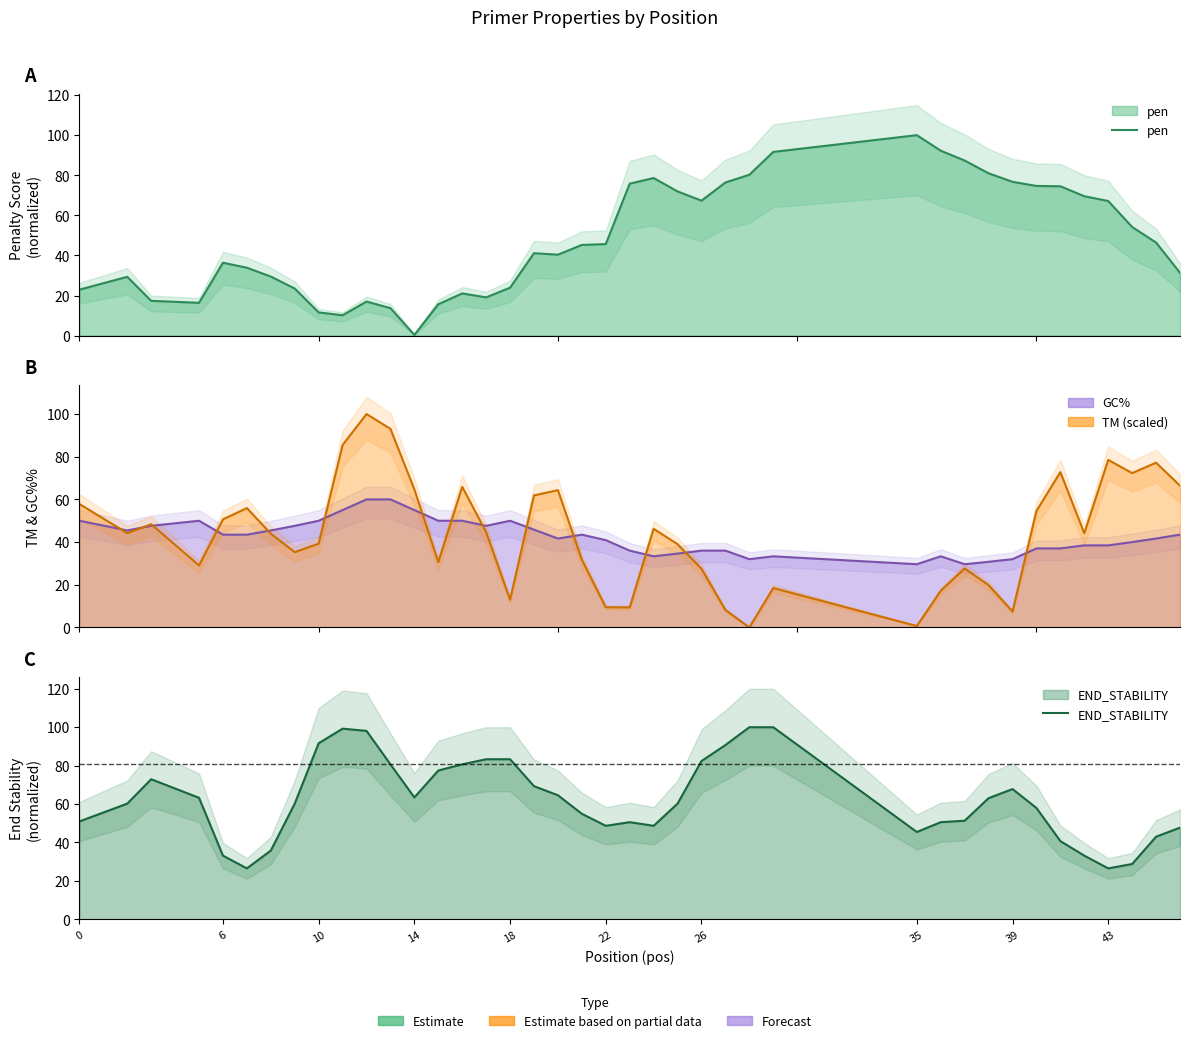

How many data points in TM (scaled) are less than 44?

19